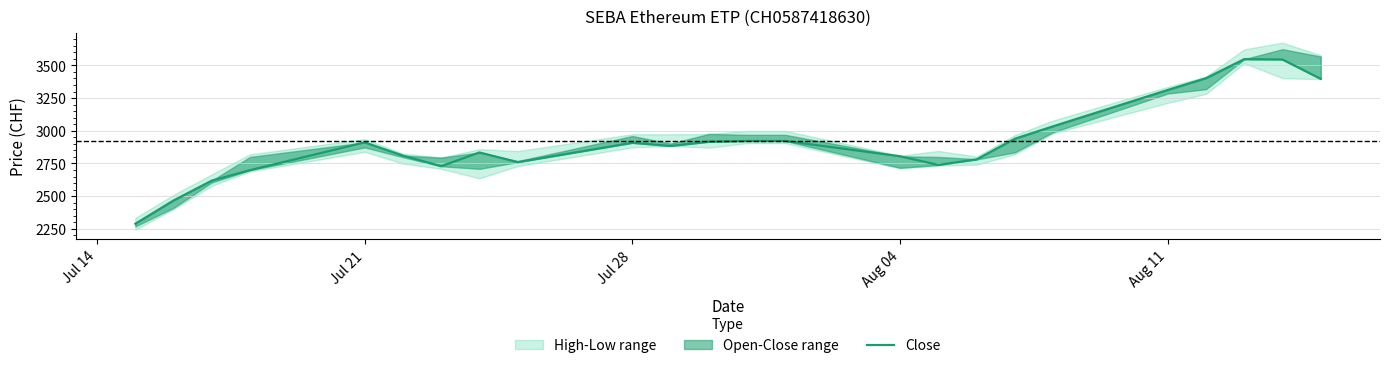

Does the chart have visible grid lines?

Yes